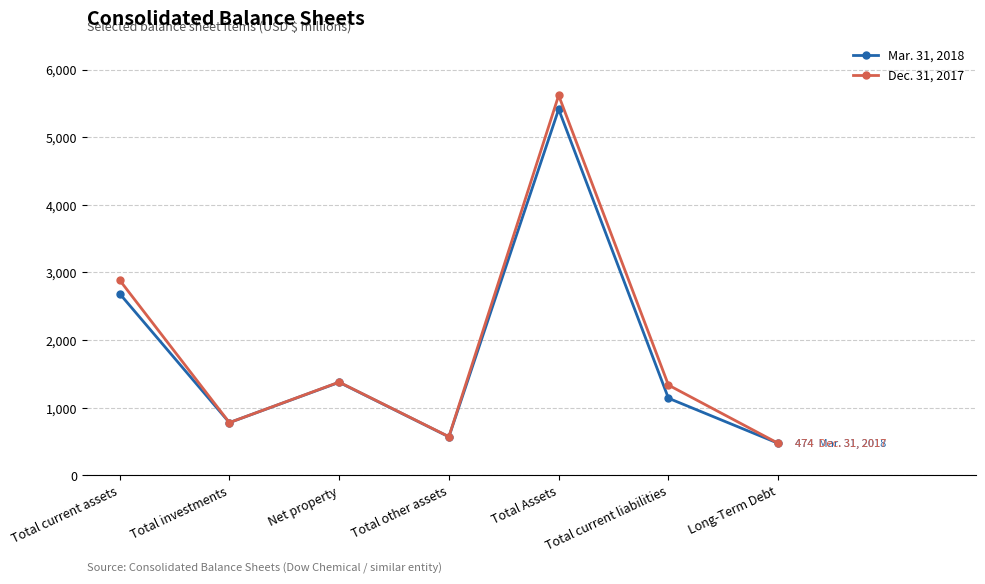

Which category has the highest value in the Dec. 31, 2017 series?

Total Assets